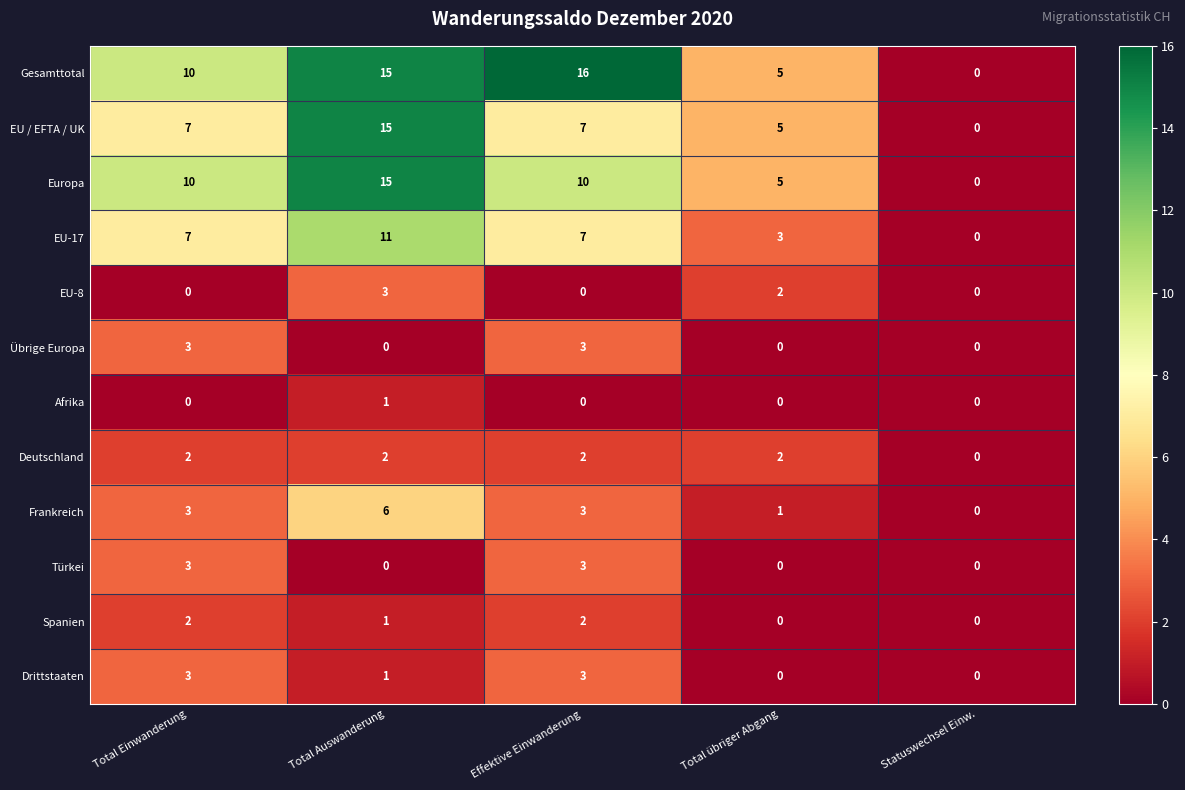

Count the EU-8 values in the range 0 to 2.

4